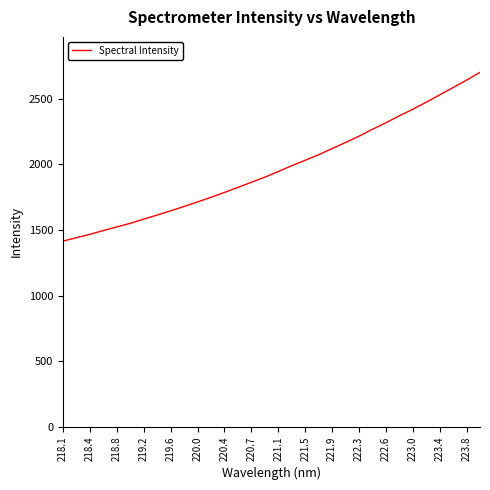

What is the minimum value shown in the chart?

1415.1